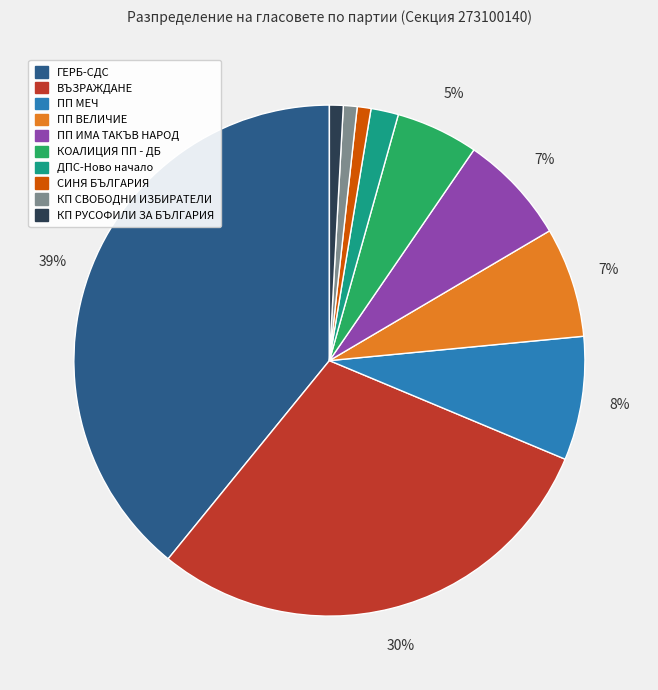

Does ДПС-Ново начало account for over 50% of the chart?

No